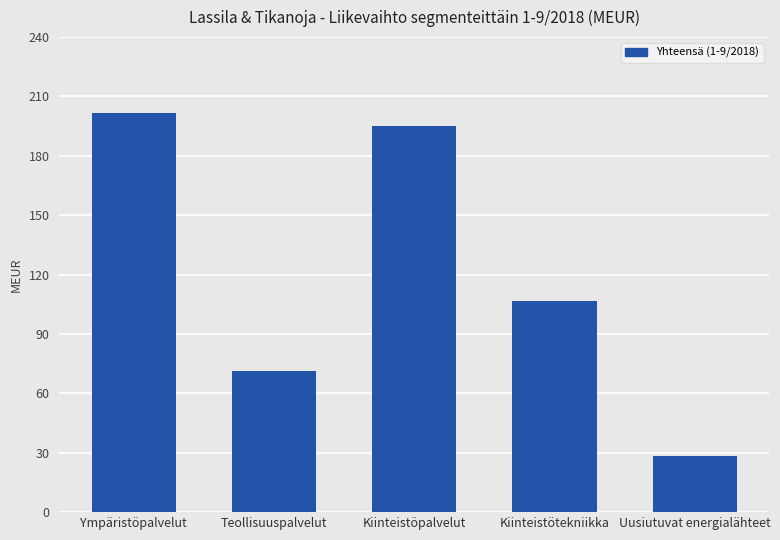

What is the value of the 3rd bar from the left?

195.1